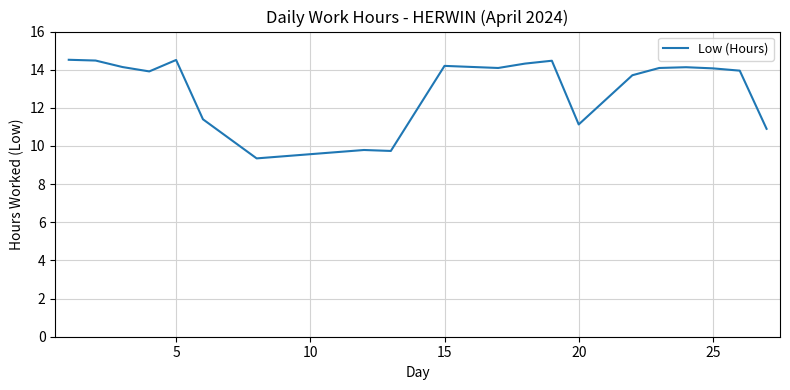

What is the difference between the maximum and minimum values?

5.2